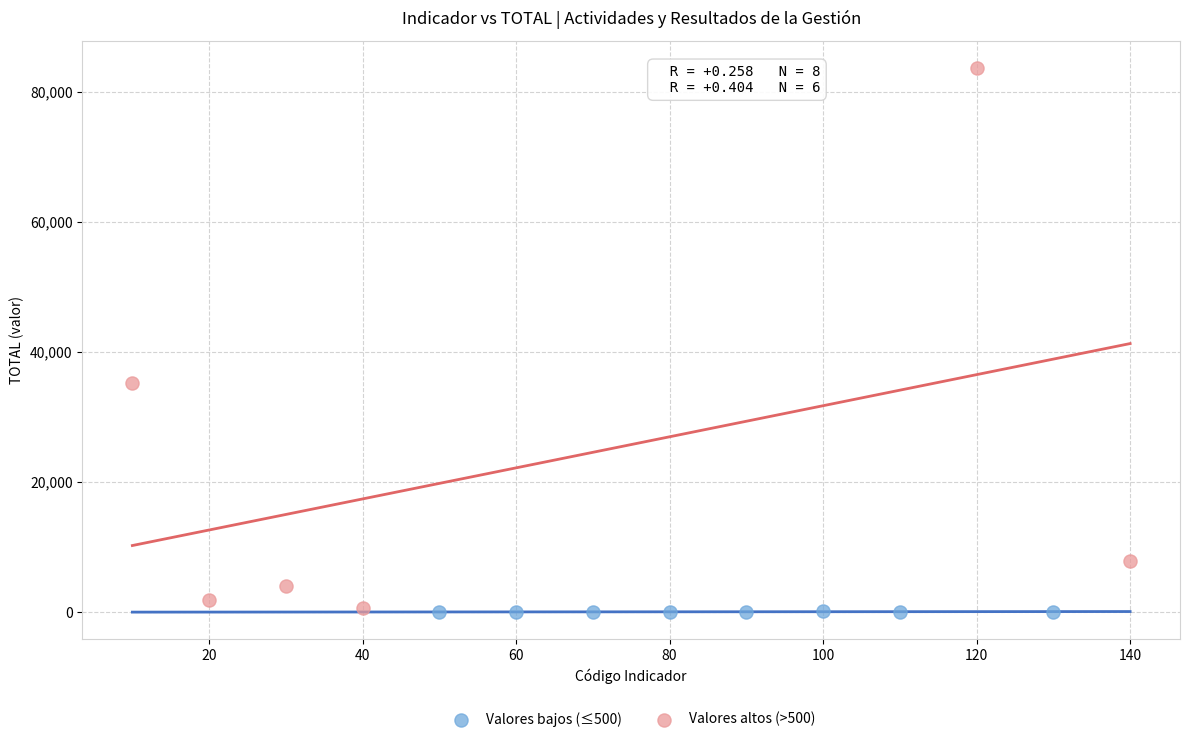

Which series has the widest spread of Y values?

Valores altos (>500)